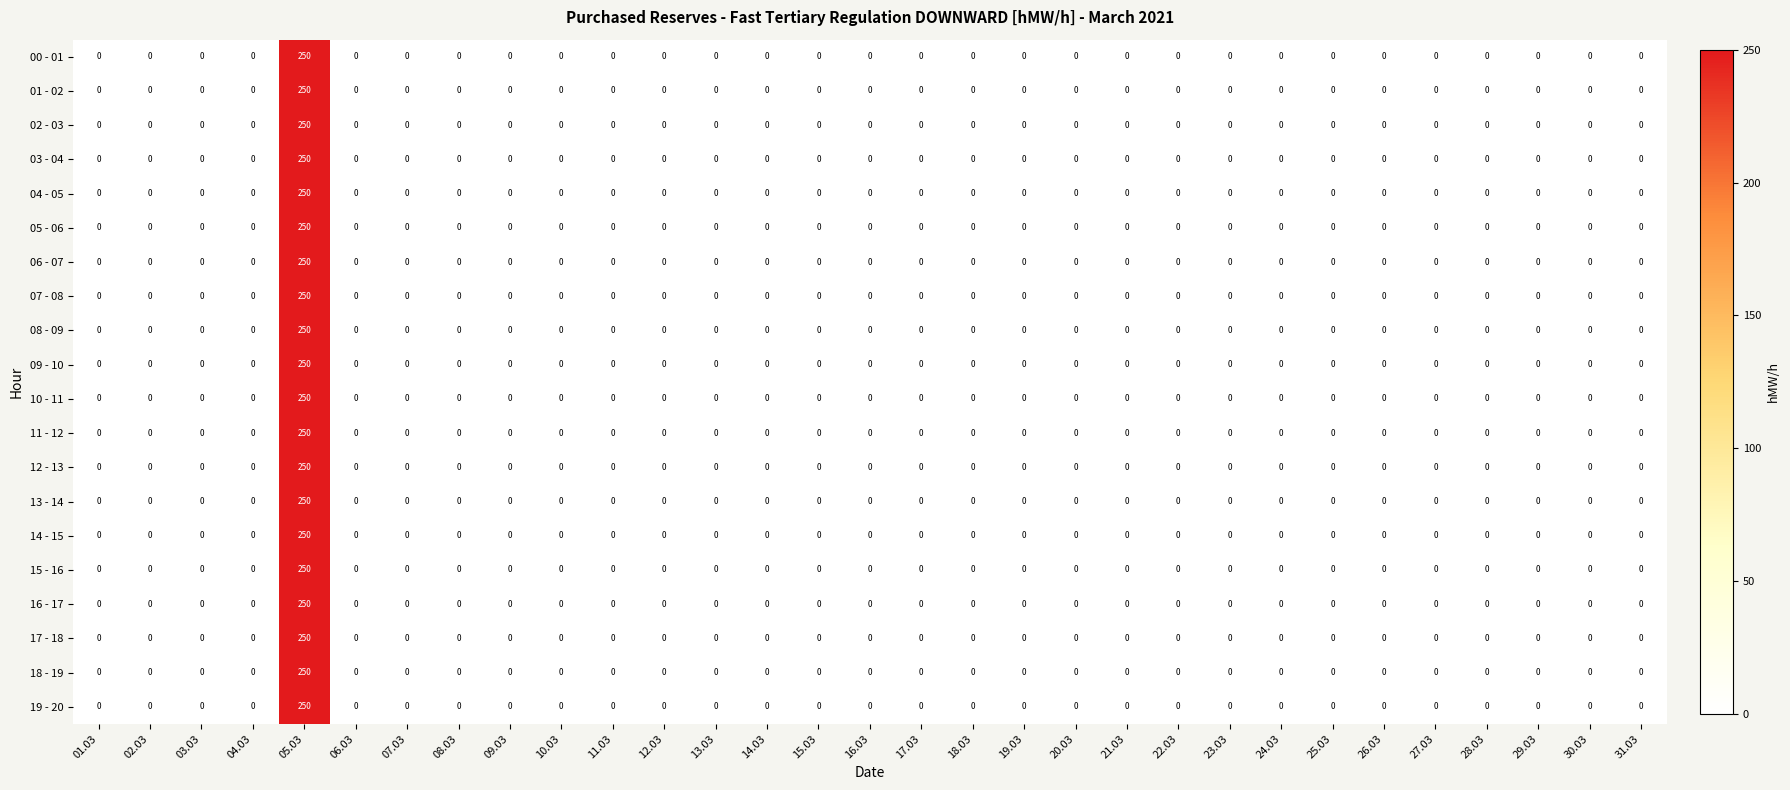

The 18 - 19 series shows 0 at 18.03. True or false?

True